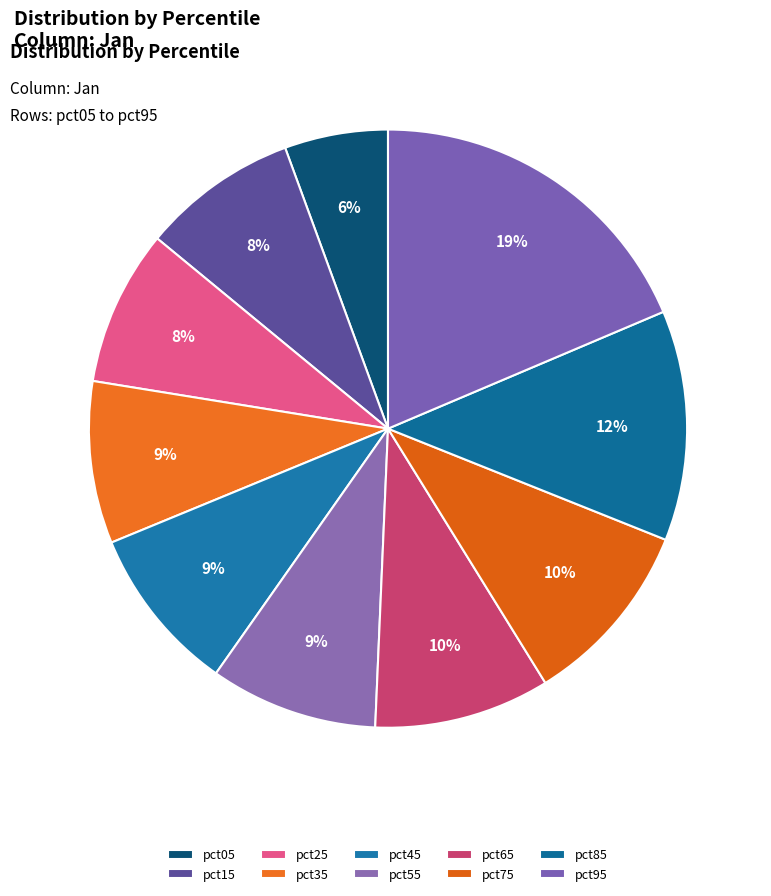

How many slices are in this pie chart?

10